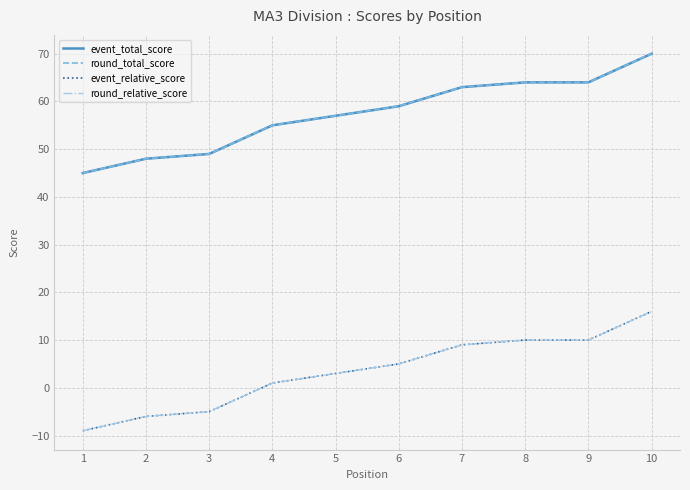

Is the value of round_relative_score at 5 greater than the value of event_total_score at 8?

No